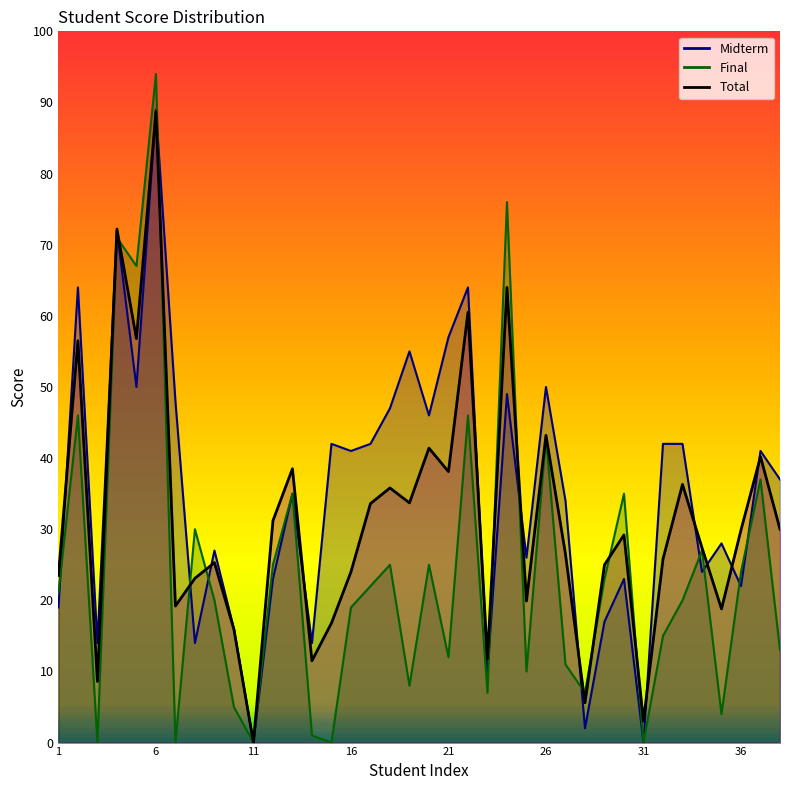

Which series has the largest range (max minus min)?

Final